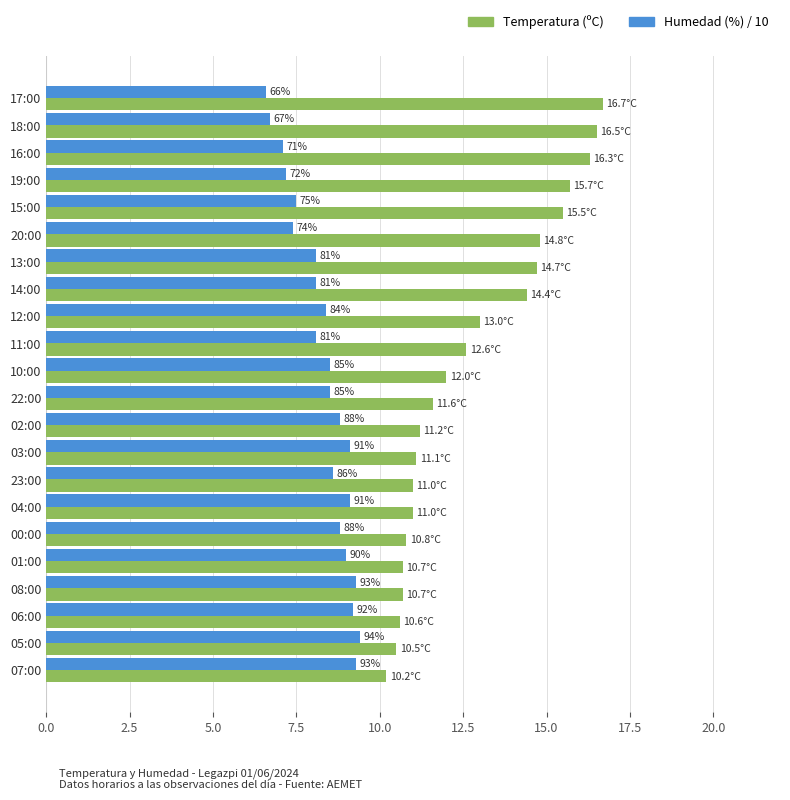

What are all the series names shown in the legend?

Temperatura (ºC), Humedad (%) / 10